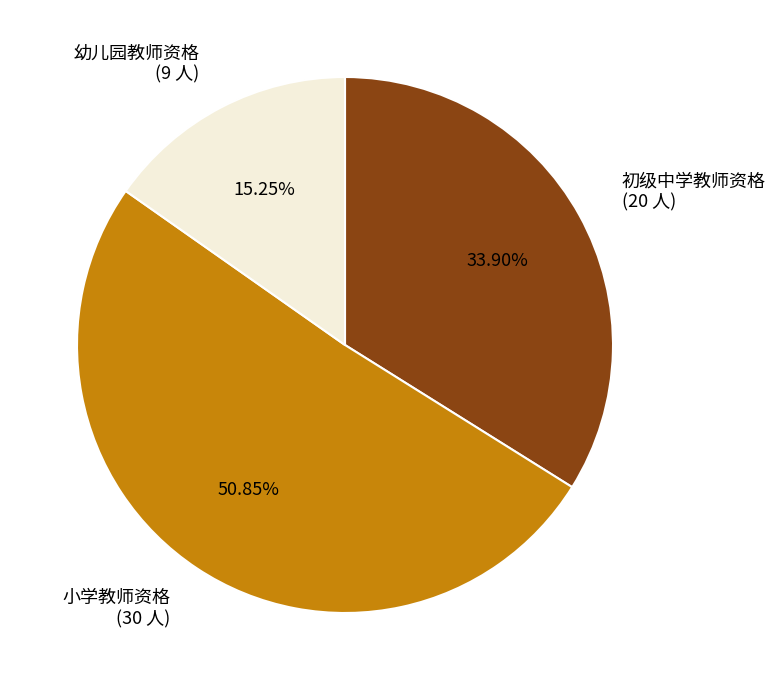

The 幼儿园教师资格 slice represents 15% of the pie. True or false?

True